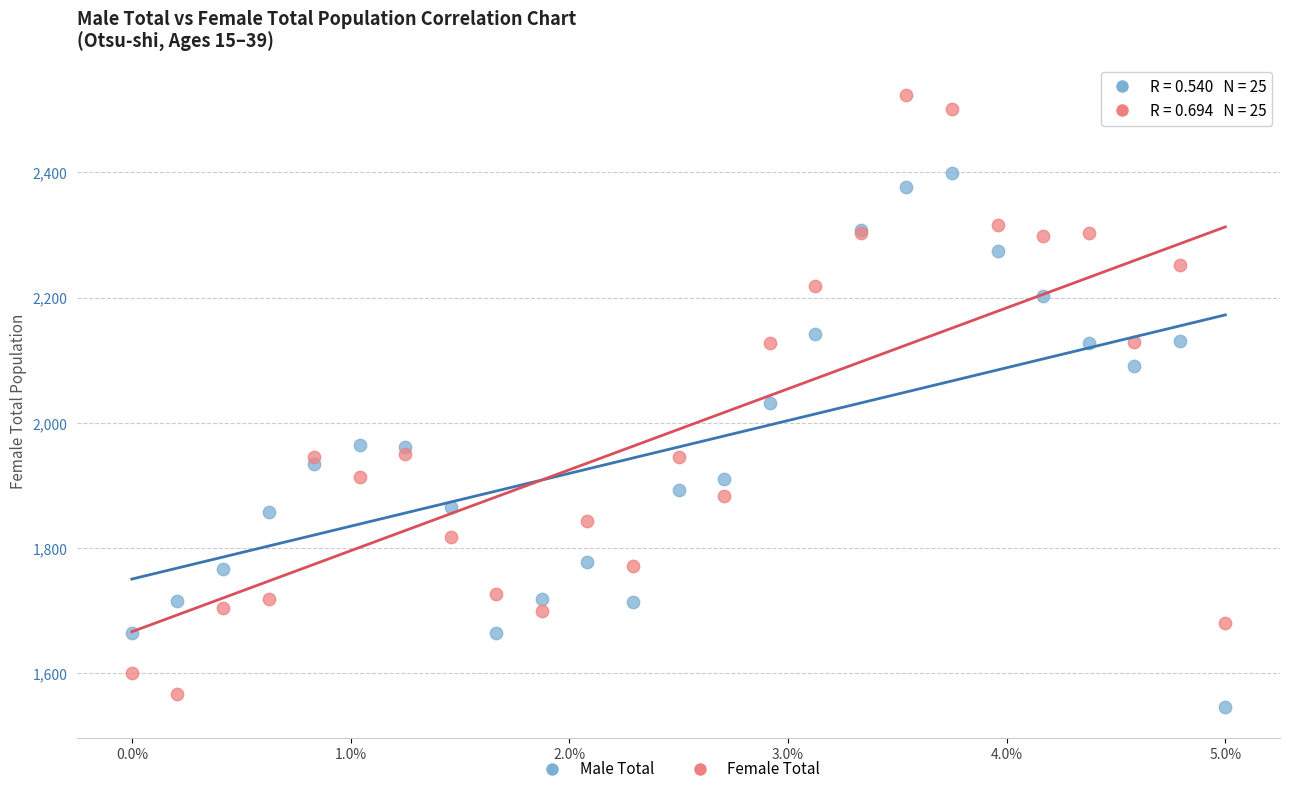

Which series has the widest spread of Y values?

Female Total